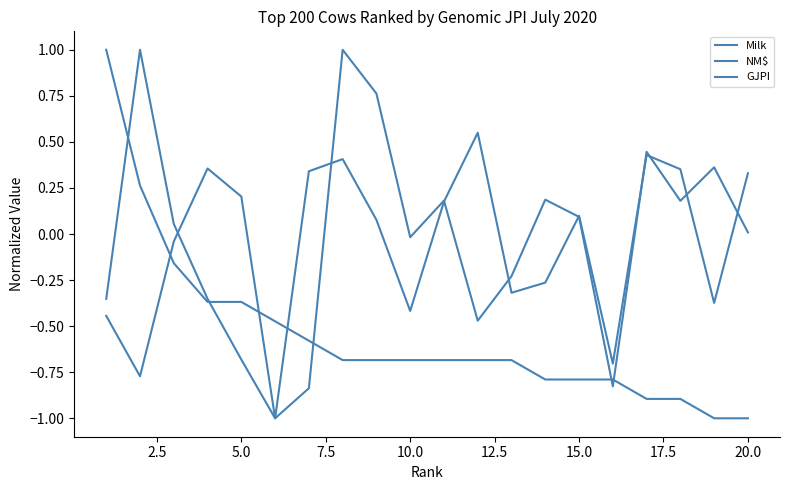

What is the smallest value displayed?

-1.0